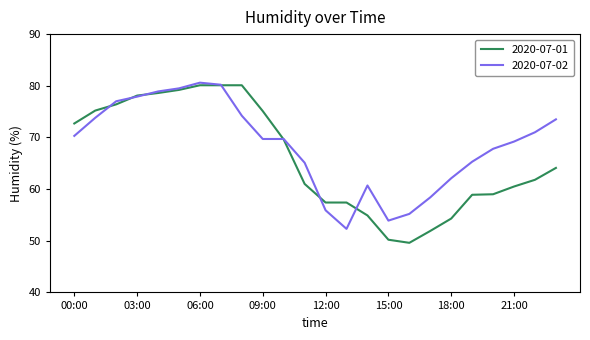

How many lines are shown in the chart?

2